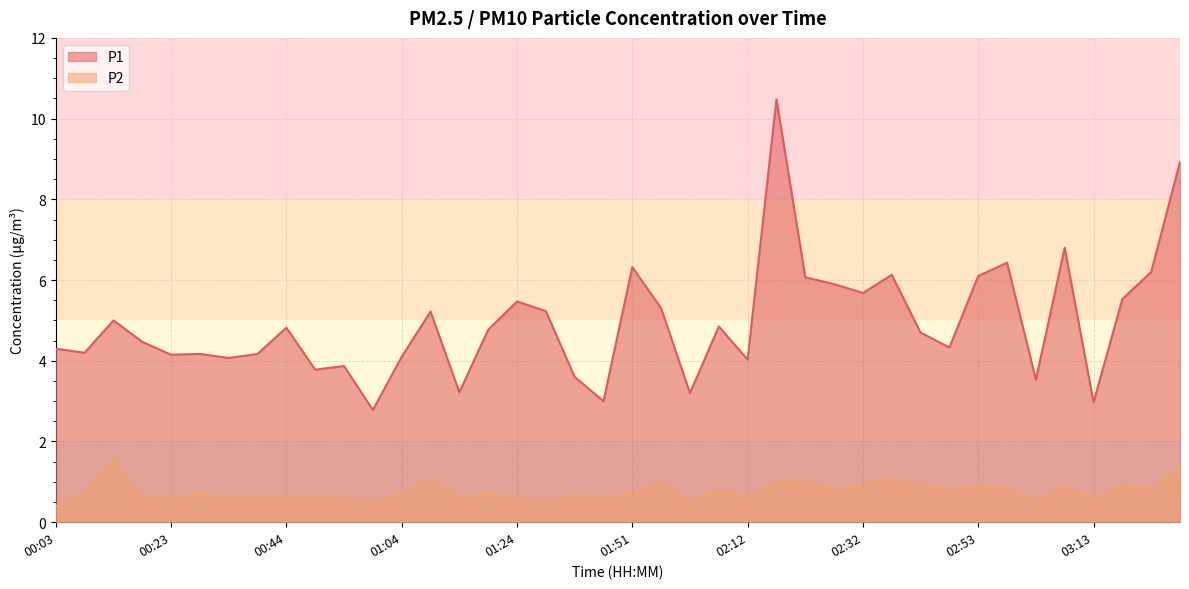

Which series has the largest range (max minus min)?

P1